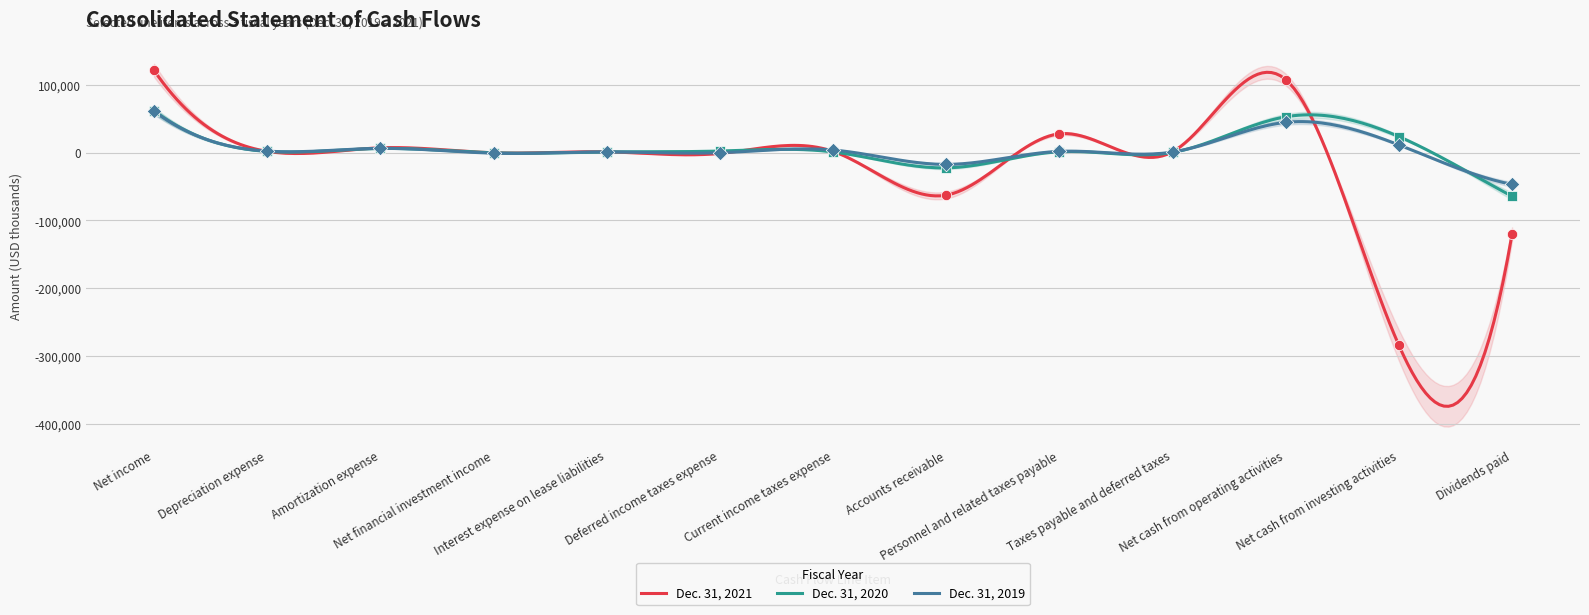

What is the total value across all series at Accounts receivable?

-102765